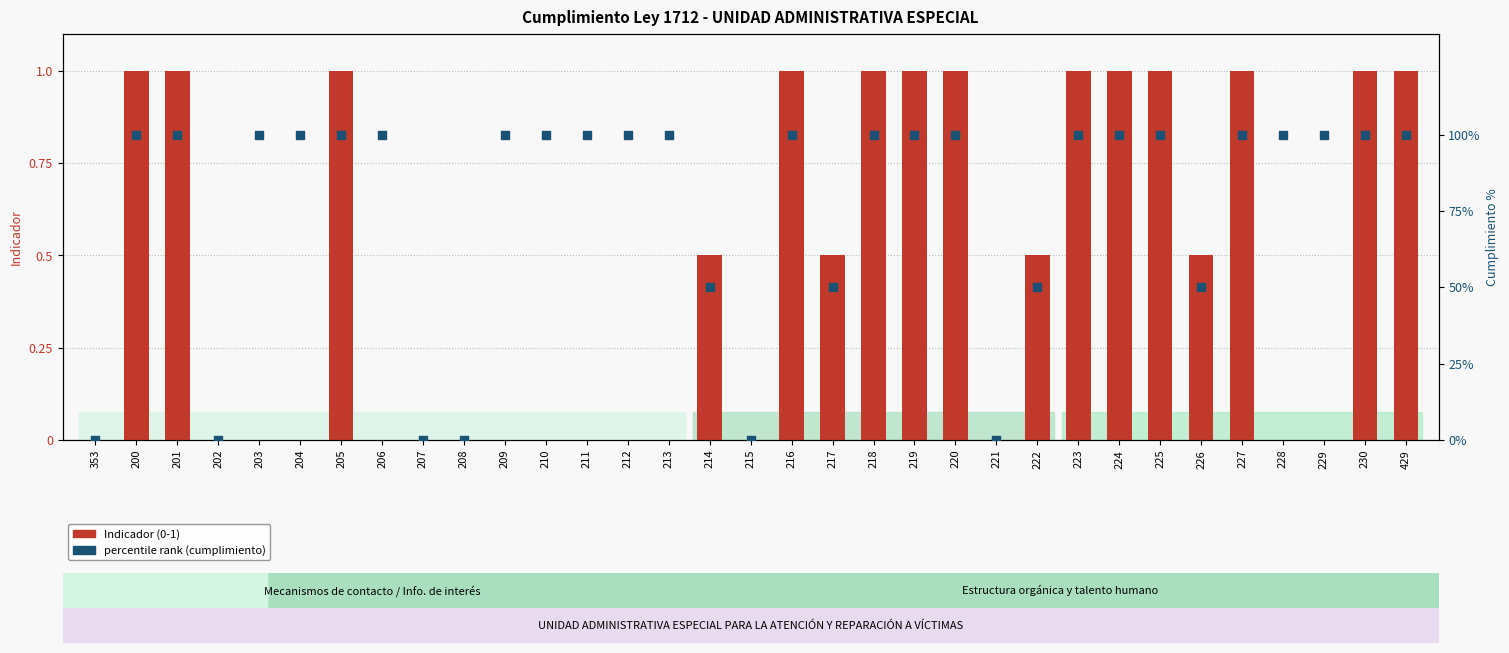

Is the value of Indicador (Porcentaje) at 216 greater than the value of percentile rank (cumplimiento) at 429?

No